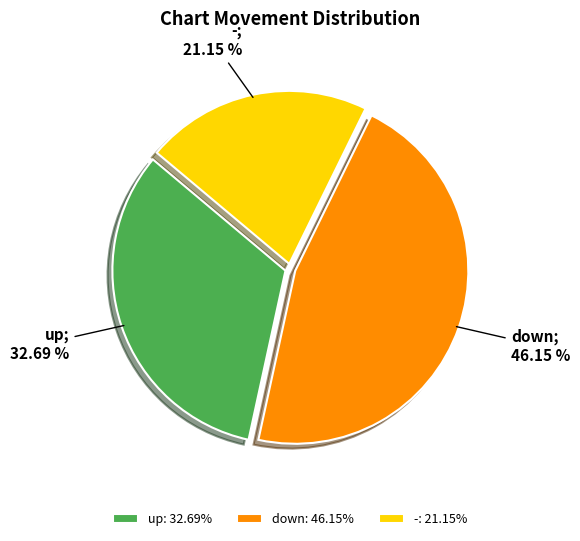

Is it true that down is 46% of the pie?

True